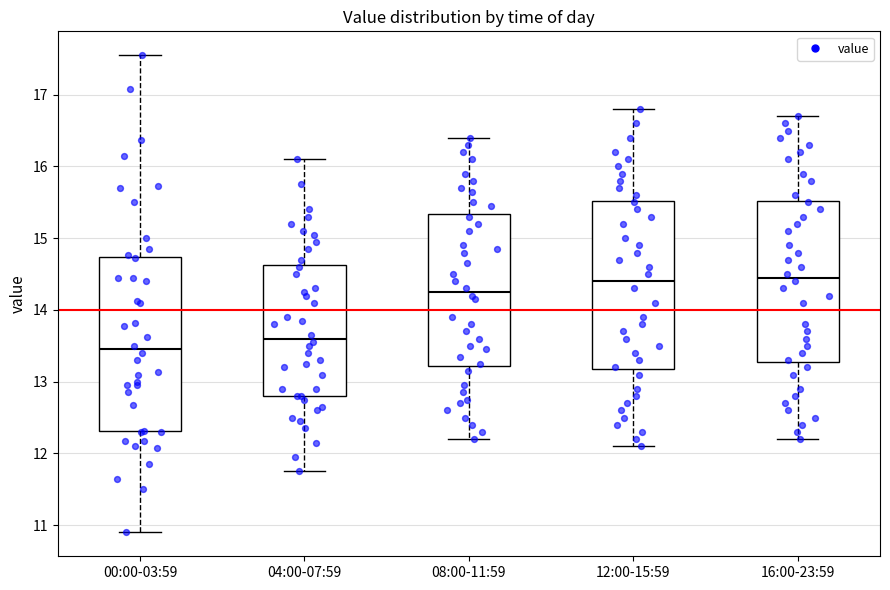

Reading left to right, read every box against the y-axis: the position of its median line, the range the box covers, and the ends of its whiskers. The values are not printed on the chart, so give them approximately, as read against the axis.

00:00-03:59: median 13.5, box 12.3 to 14.7, whiskers 10.9 to 17.6
04:00-07:59: median 13.6, box 12.8 to 14.6, whiskers 11.8 to 16.1
08:00-11:59: median 14.3, box 13.2 to 15.3, whiskers 12.2 to 16.4
12:00-15:59: median 14.4, box 13.2 to 15.5, whiskers 12.1 to 16.8
16:00-23:59: median 14.5, box 13.3 to 15.5, whiskers 12.2 to 16.7